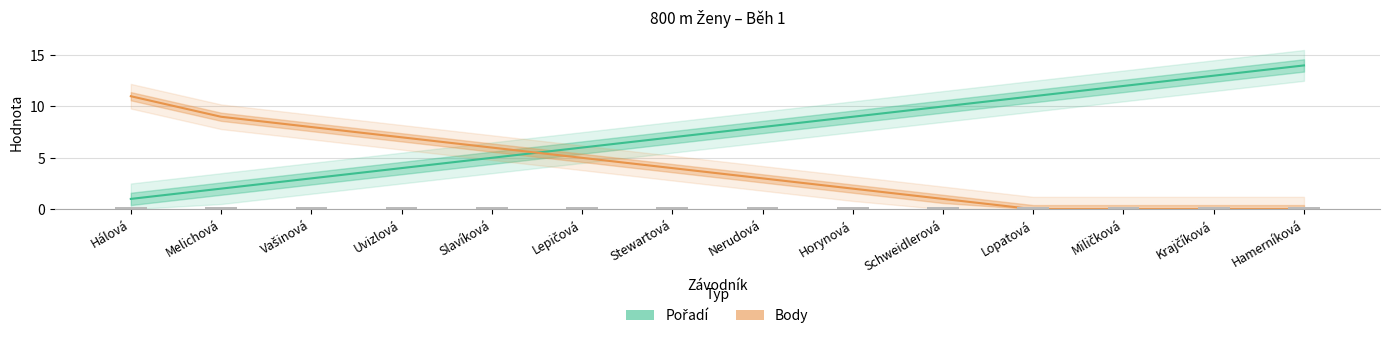

List the series in order of their peak value, highest first.

Pořadí, Body